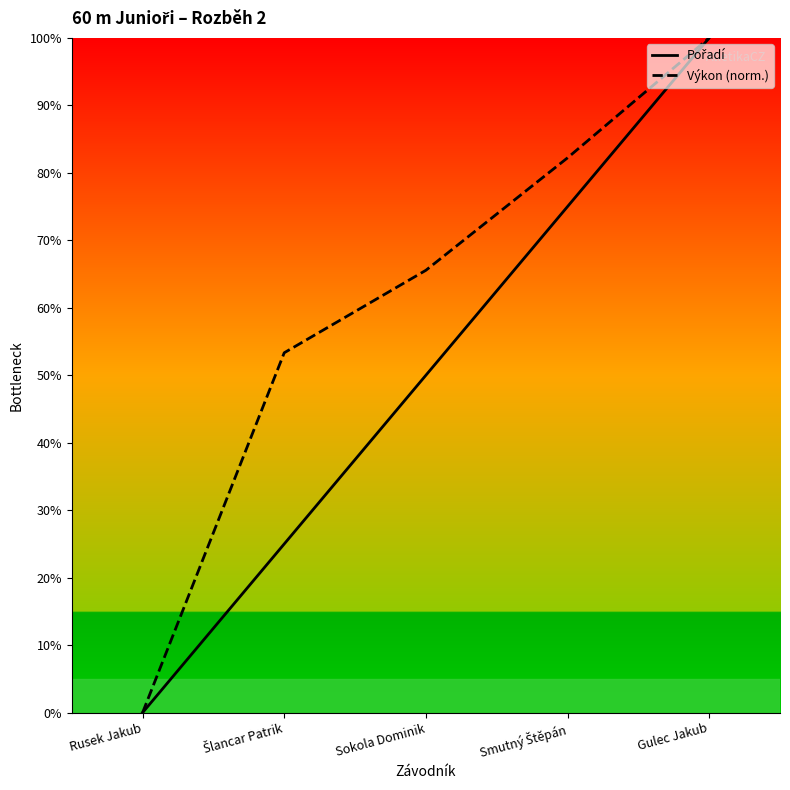

True or false: Pořadí and Výkon (norm.) intersect in this chart.

False